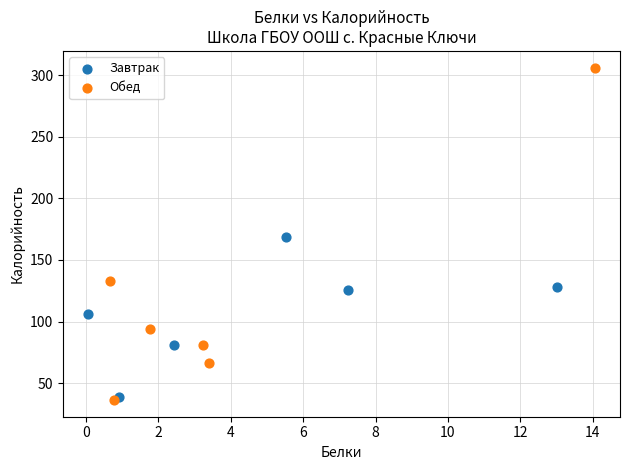

Which series has the widest spread of Y values?

Обед